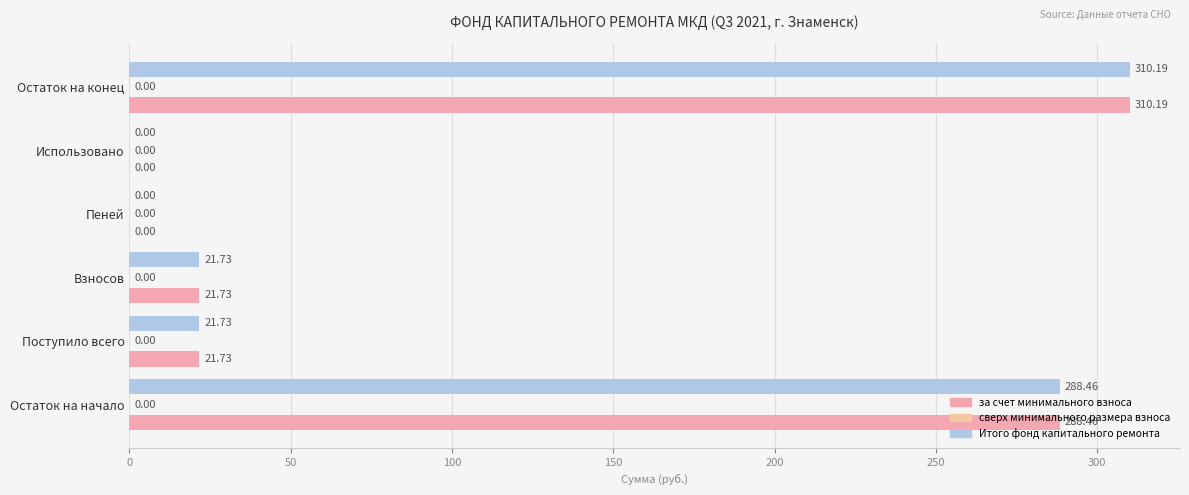

How many categories are shown in the chart?

6